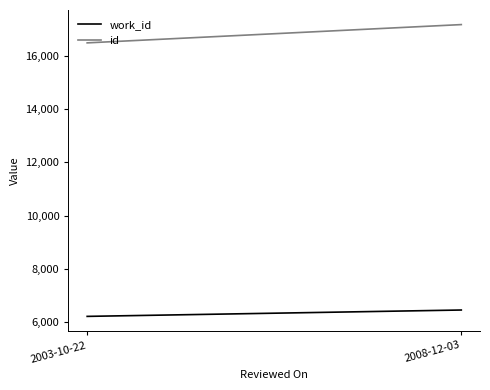

Which category has the lowest value across all series?

2003-10-22